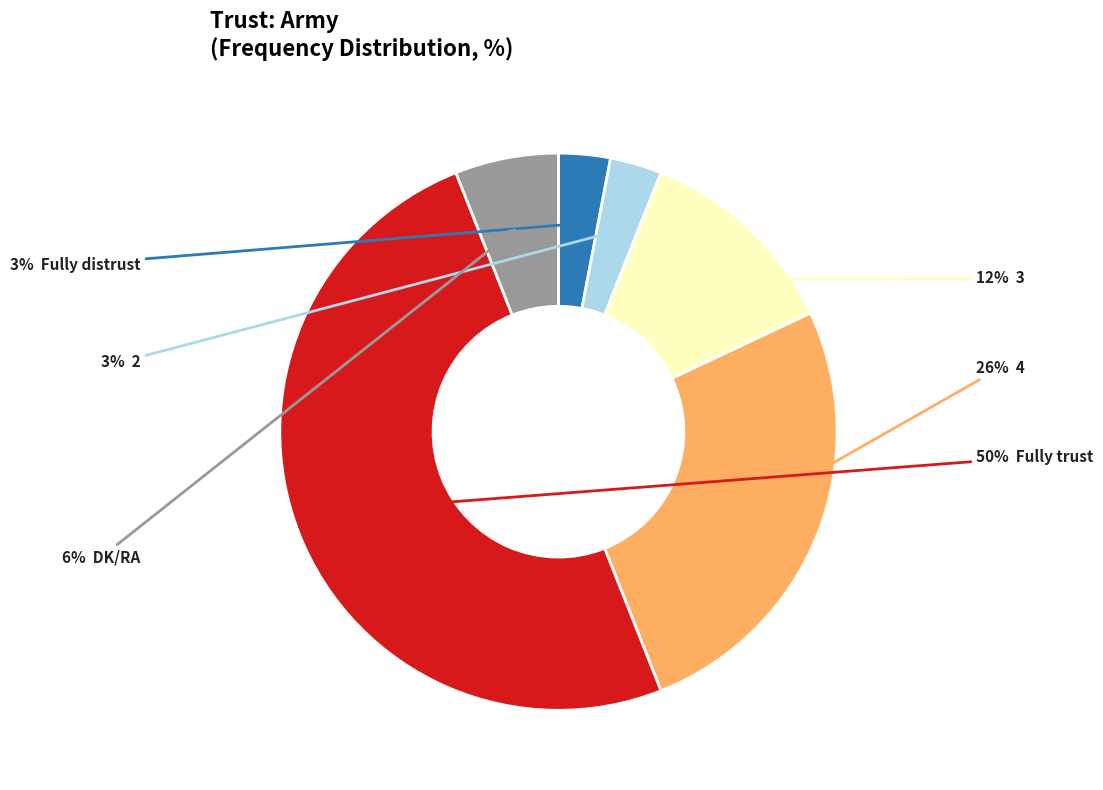

To the nearest percent, what is the average slice percentage?

17%